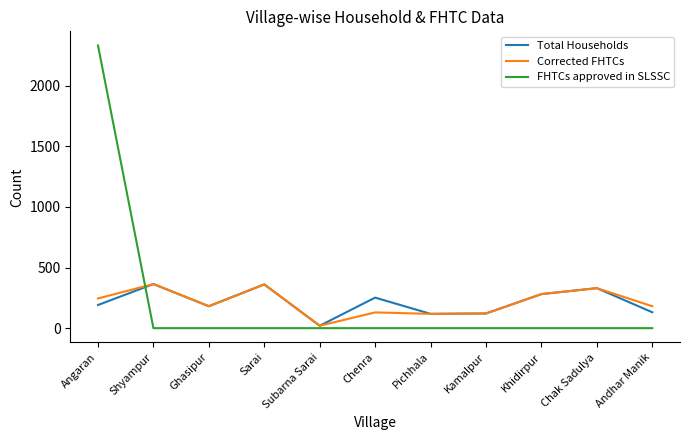

What is the sum of all FHTCs approved in SLSSC values?

2332